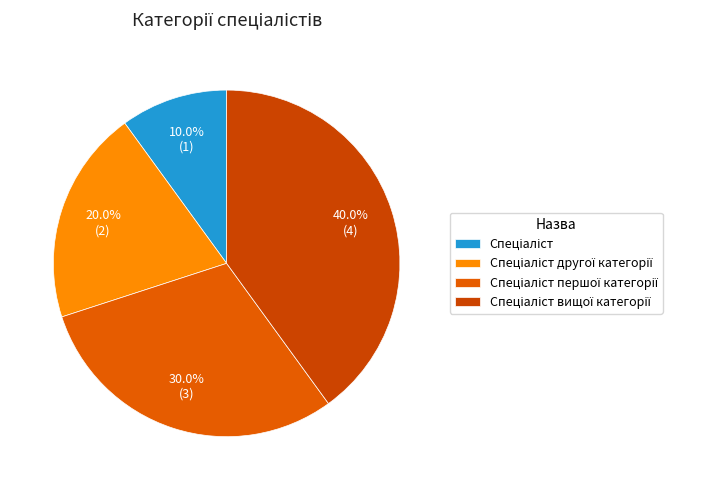

How many segments does this pie chart have?

4